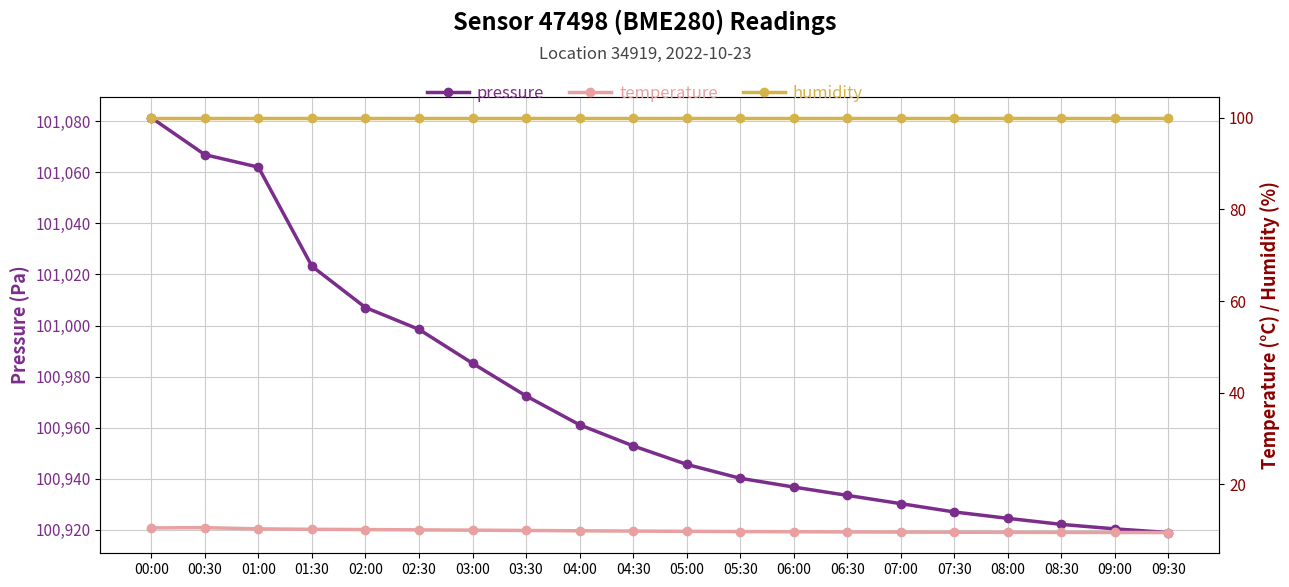

How many series are shown in this chart?

3